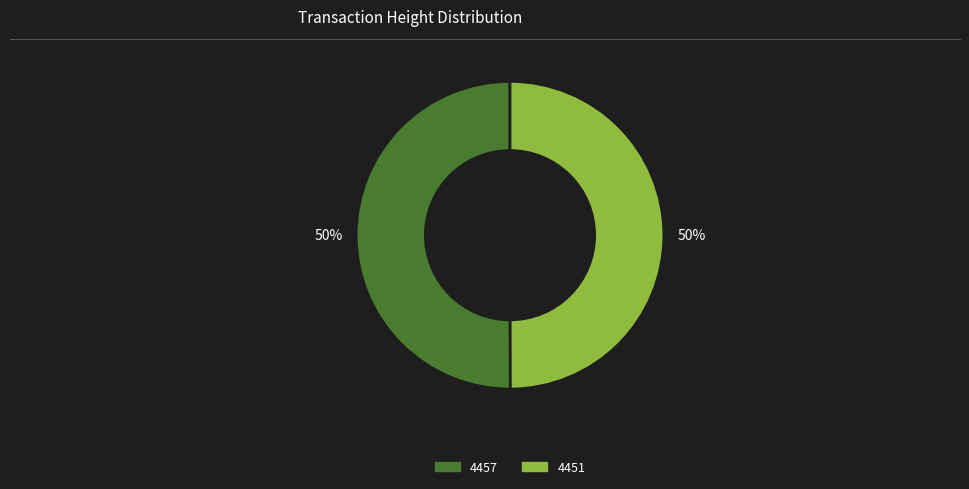

How many segments does this pie chart have?

2